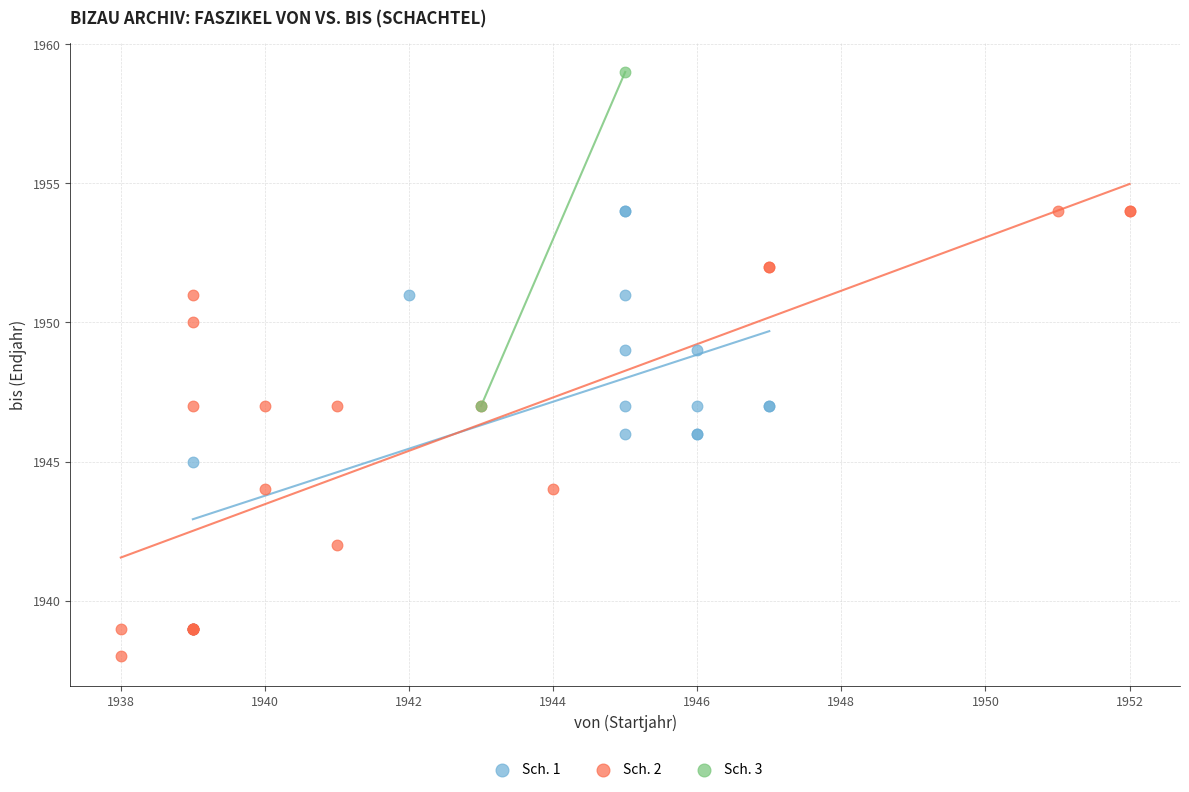

Which series has the widest spread of Y values?

Sch. 2